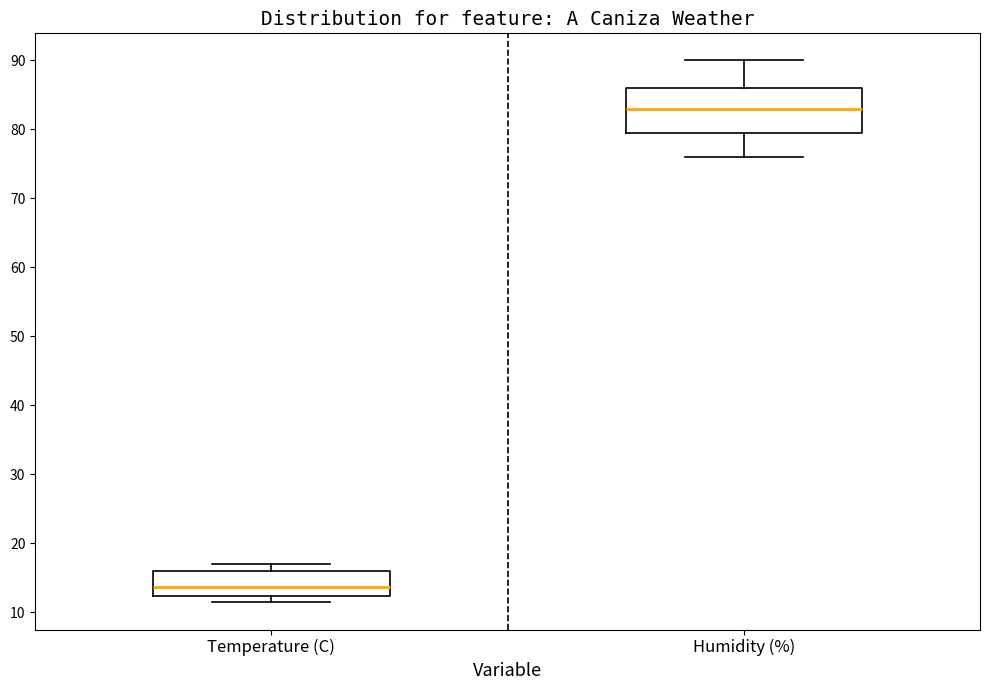

Reading left to right, read every box against the y-axis: the position of its median line, the range the box covers, and the ends of its whiskers. The values are not printed on the chart, so give them approximately, as read against the axis.

Temperature (C): median 14, box 12 to 16, whiskers 11 to 17
Humidity (%): median 83, box 80 to 86, whiskers 76 to 90